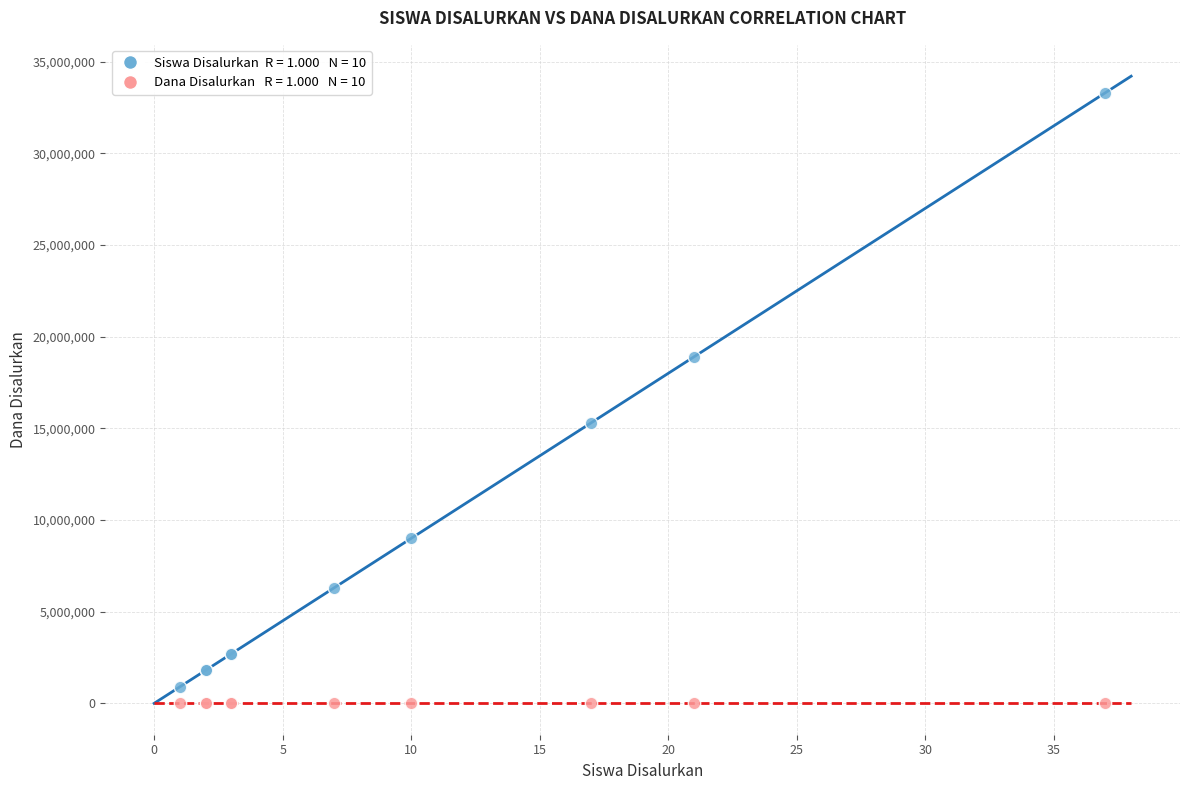

Across all series, what Y value is closest to 16650000?

15300000.0